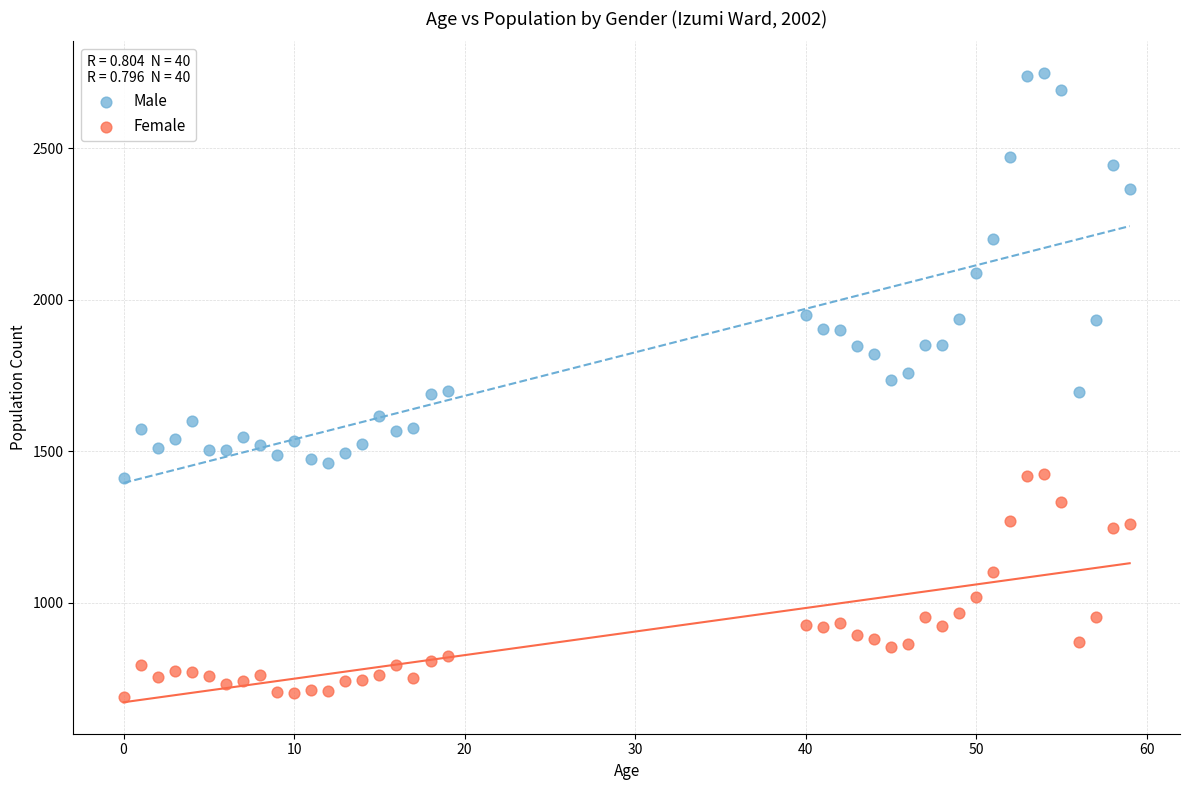

Across all data points, what is the range of Y values (max minus min)?

2061